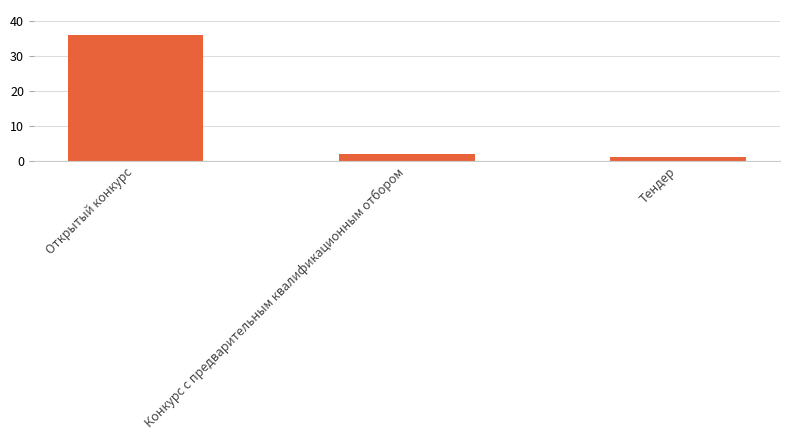

Which label corresponds to the largest value in the chart?

Открытый конкурс